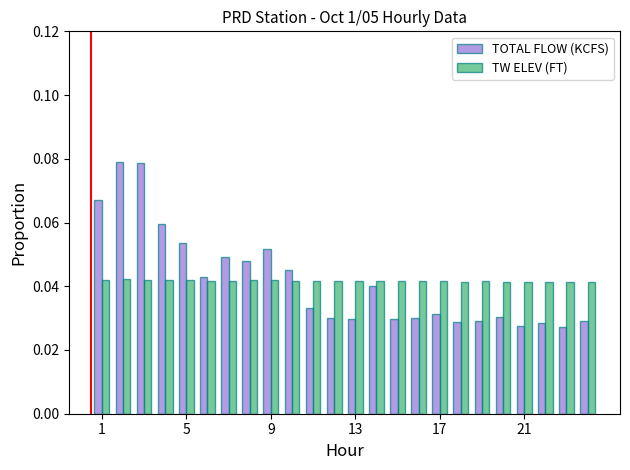

Which series has the widest spread of values?

TOTAL FLOW (KCFS)